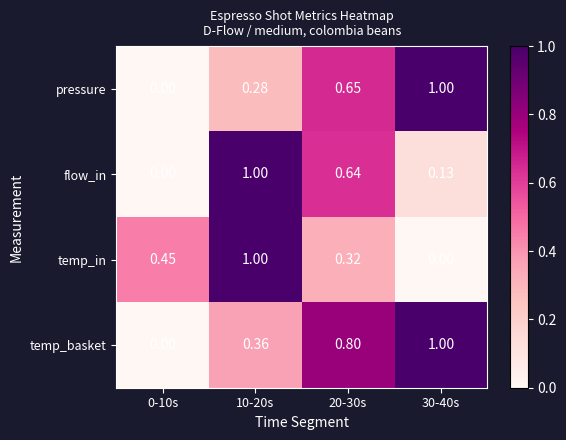

Count the number of categories in the chart.

4